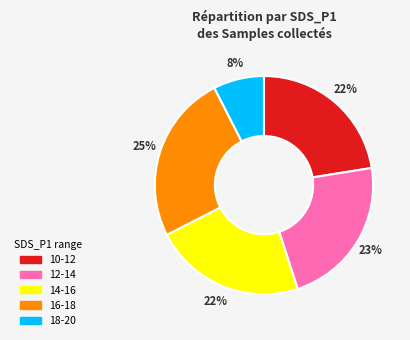

Does any single category account for the majority?

No